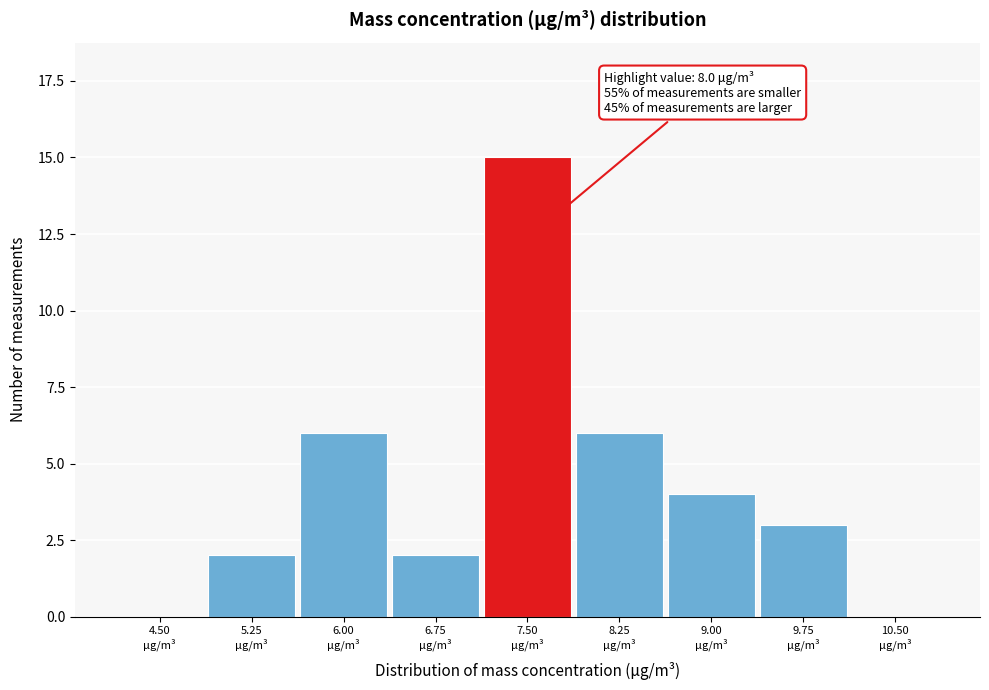

What is the sum of all values?

38